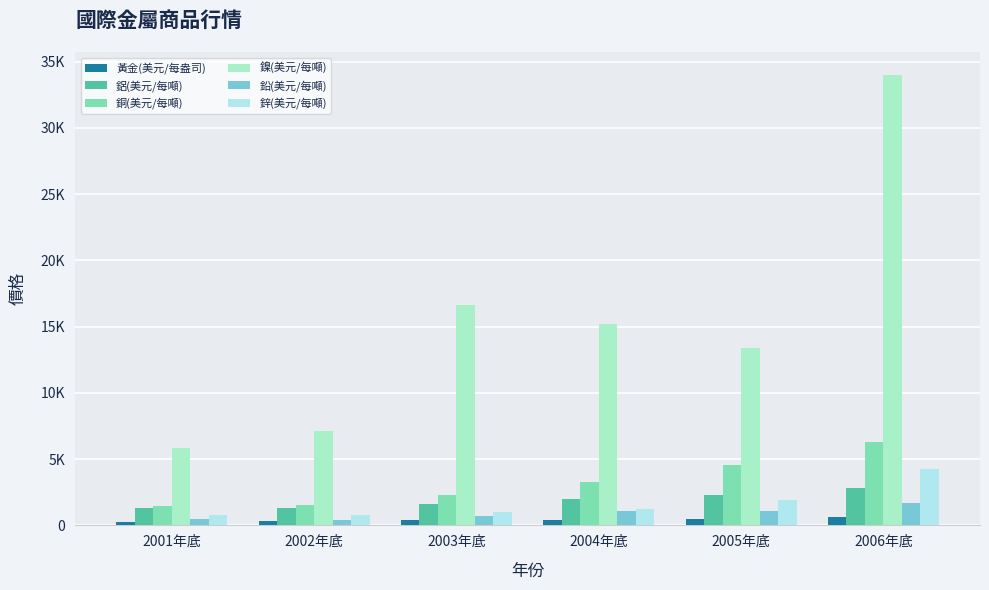

Reading right to left, what are all the values shown in this chart?

黃金(美元/每盎司): 2006年底=635.7	2005年底=513.0	2004年底=438.0	2003年底=417.3	2002年底=342.8	2001年底=276.5
鋁(美元/每噸): 2006年底=2831.0	2005年底=2285.0	2004年底=1964.0	2003年底=1592.5	2002年底=1344.5	2001年底=1339.5
銅(美元/每噸): 2006年底=6308.0	2005年底=4584.5	2004年底=3279.5	2003年底=2321.0	2002年底=1536.0	2001年底=1460.4
鎳(美元/每噸): 2006年底=34025.0	2005年底=13380.0	2004年底=15205.0	2003年底=16650.0	2002年底=7100.0	2001年底=5858.0
鉛(美元/每噸): 2006年底=1705.5	2005年底=1100.0	2004年底=1056.0	2003年底=739.5	2002年底=421.5	2001年底=501.0
鋅(美元/每噸): 2006年底=4290.0	2005年底=1915.0	2004年底=1270.0	2003年底=1008.0	2002年底=749.5	2001年底=771.5